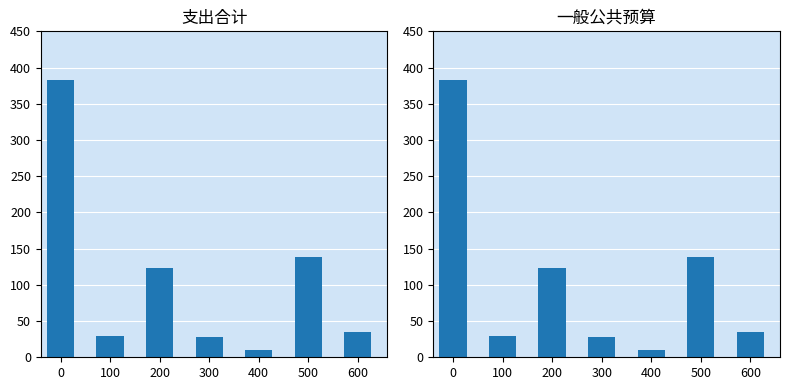

At how many categories does at least one series exceed 256?

1